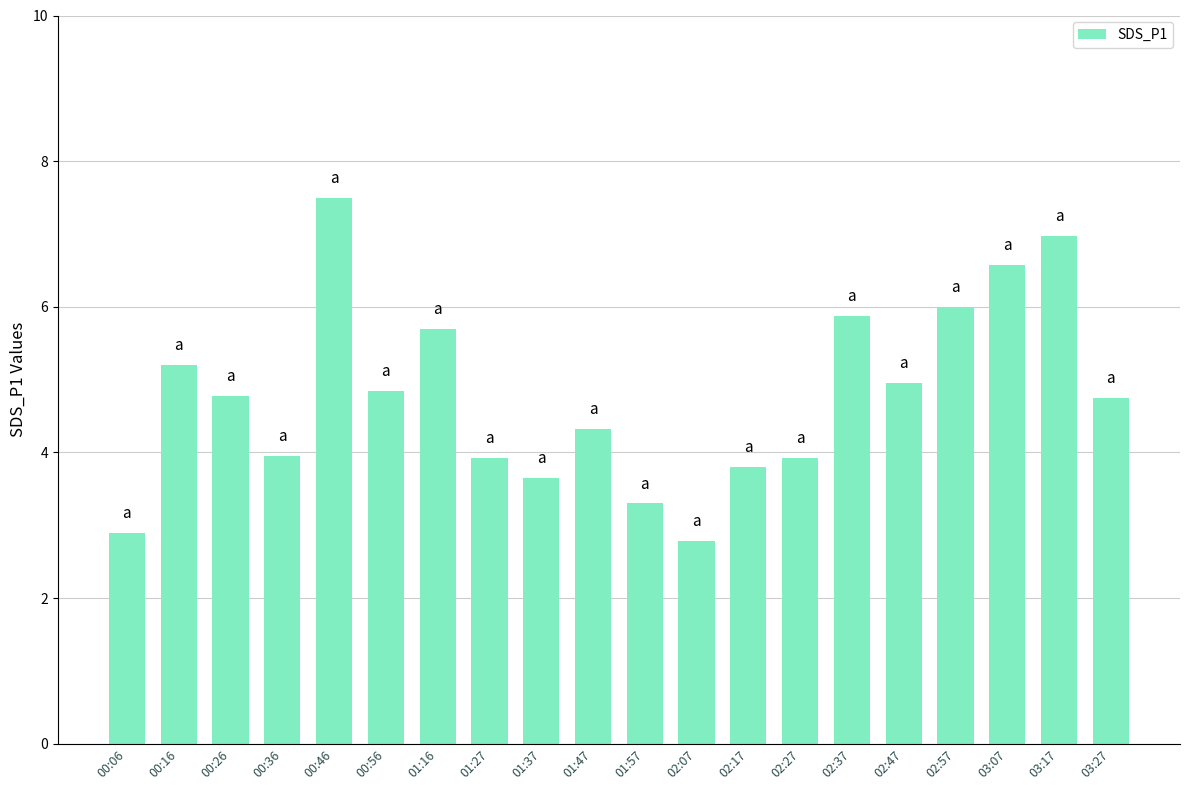

What is the label of the 2nd bar from the left?

00:16